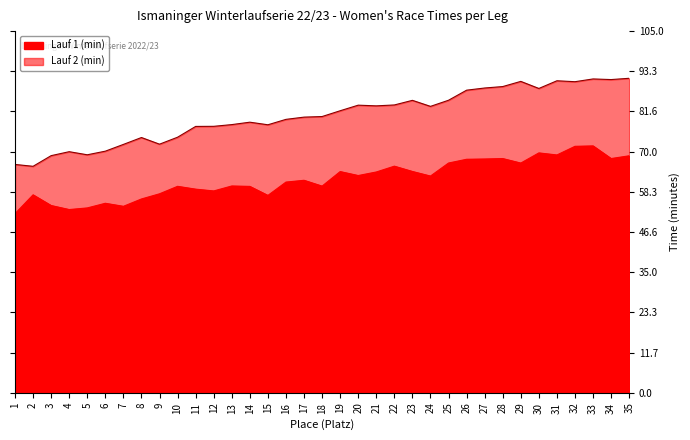

Reading right to left, extract all data points from this chart.

Lauf 1 (min): 35=68.8	34=68.0	33=71.7	32=71.5	31=69.0	30=69.6	29=66.7	28=68.0	27=67.8	26=67.8	25=66.7	24=62.9	23=64.2	22=65.8	21=64.1	20=63.0	19=64.2	18=60.0	17=61.7	16=61.1	15=57.3	14=59.9	13=60.0	12=58.6	11=59.1	10=59.9	9=57.8	8=56.2	7=54.1	6=55.0	5=53.6	4=53.2	3=54.4	2=57.5	1=52.0
Lauf 2 (min): 35=91.3	34=90.9	33=91.1	32=90.3	31=90.5	30=88.3	29=90.4	28=88.9	27=88.5	26=87.8	25=84.9	24=83.1	23=84.9	22=83.5	21=83.3	20=83.5	19=81.8	18=80.2	17=80.0	16=79.3	15=77.8	14=78.5	13=77.8	12=77.3	11=77.3	10=74.2	9=72.2	8=74.1	7=72.1	6=70.1	5=69.1	4=70.0	3=68.8	2=65.7	1=66.3